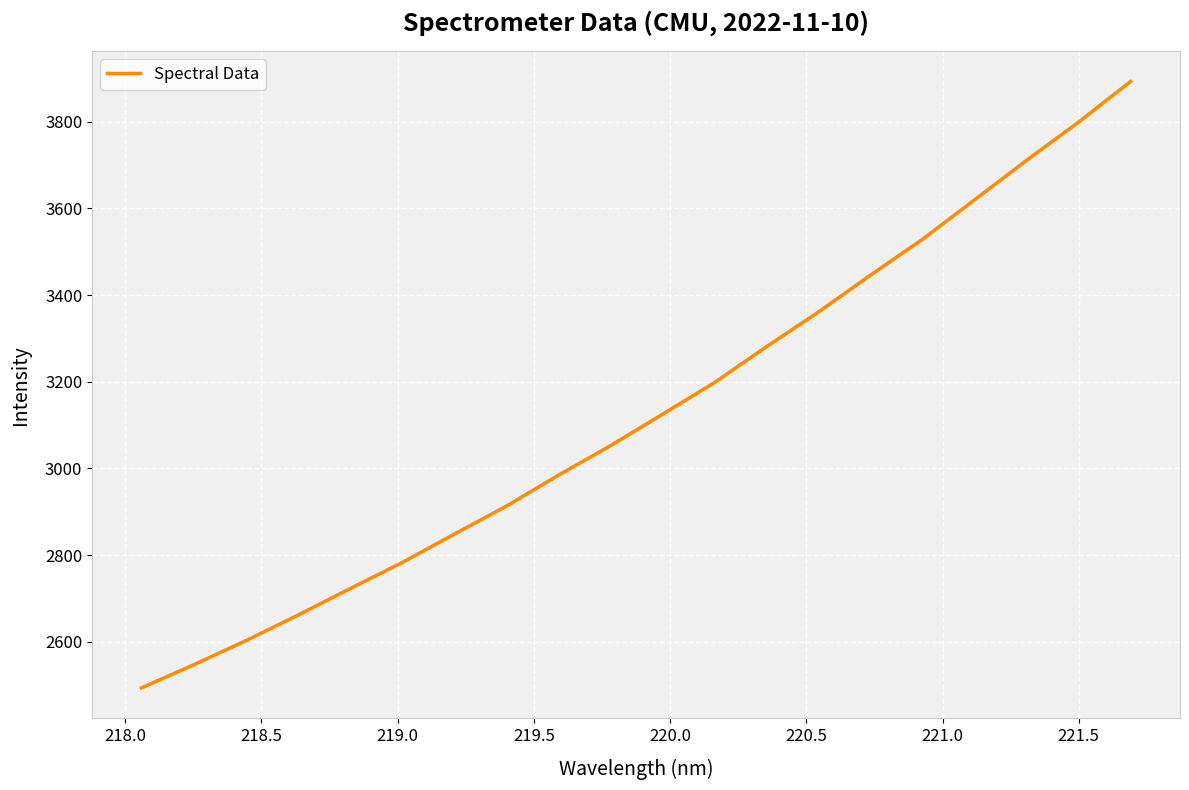

Does the chart display data point markers on the line(s)?

No